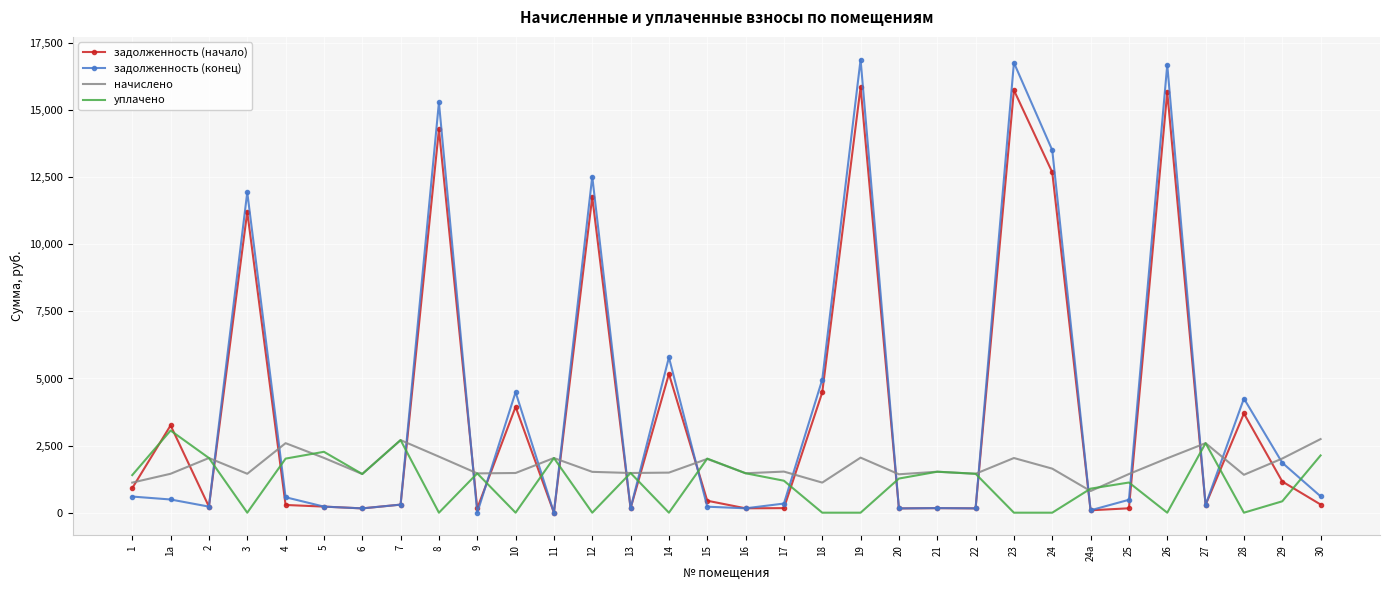

Which series changed the most between 14 and 30?

задолженность (конец)